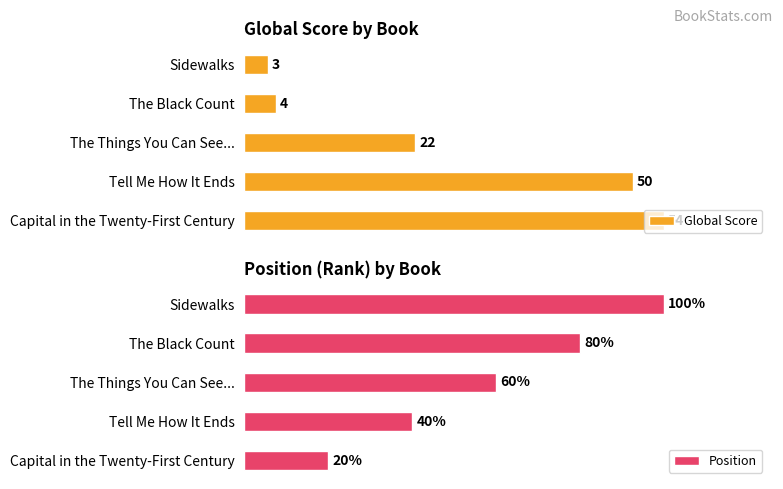

How many bars are there in total?

10